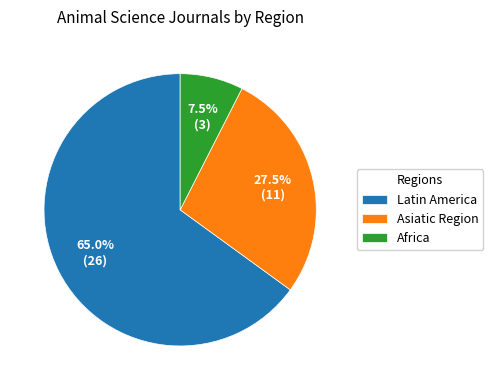

What is the total percentage of Latin America and Asiatic Region?

92.5%